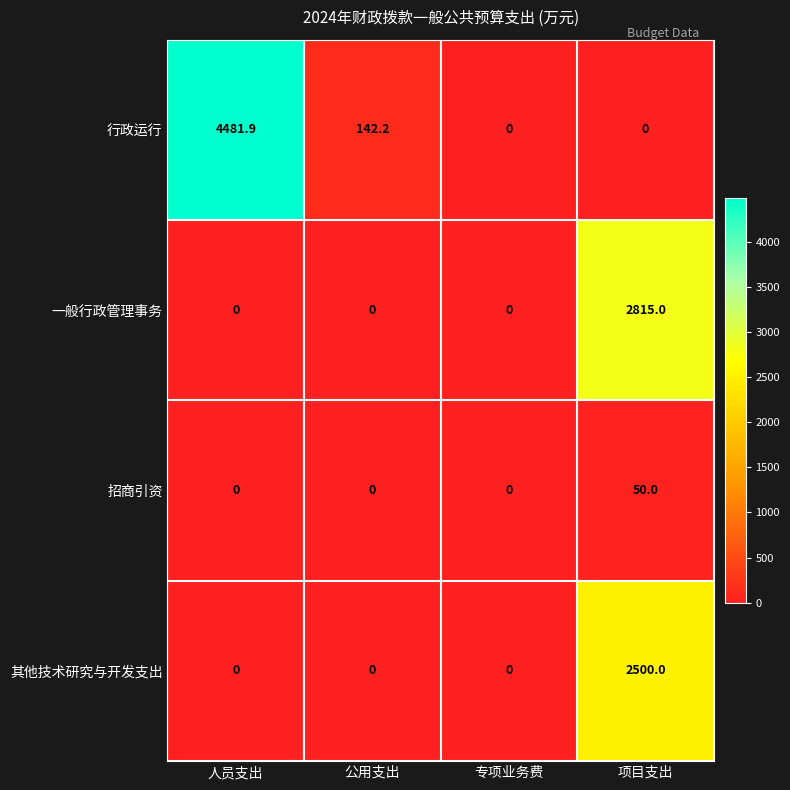

The 行政运行 series shows 1497.0 at 人员支出. True or false?

False